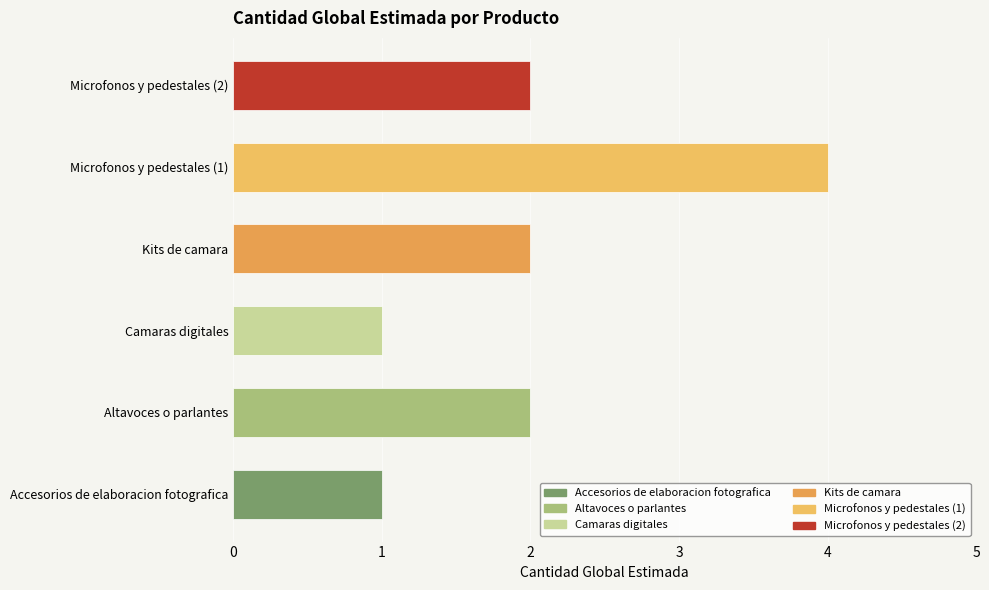

True or false: the data shows 1 at Microfonos y pedestales (2).

False